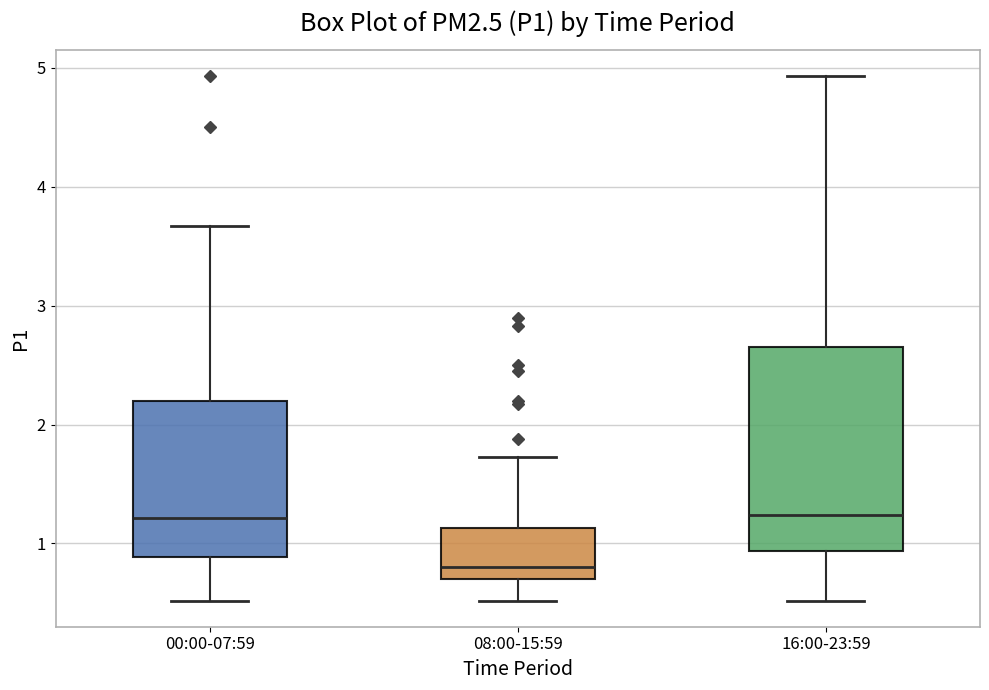

Reading left to right, transcribe this box plot: for each box, give where its median line is, the range the box spans, and where its two whiskers end, as read against the y-axis. The values are not printed on the chart, so give them approximately, as read against the axis.

00:00-07:59: median 1.2, box 0.9 to 2.2, whiskers 0.5 to 3.7
08:00-15:59: median 0.8, box 0.7 to 1.1, whiskers 0.5 to 1.7
16:00-23:59: median 1.2, box 0.9 to 2.7, whiskers 0.5 to 4.9